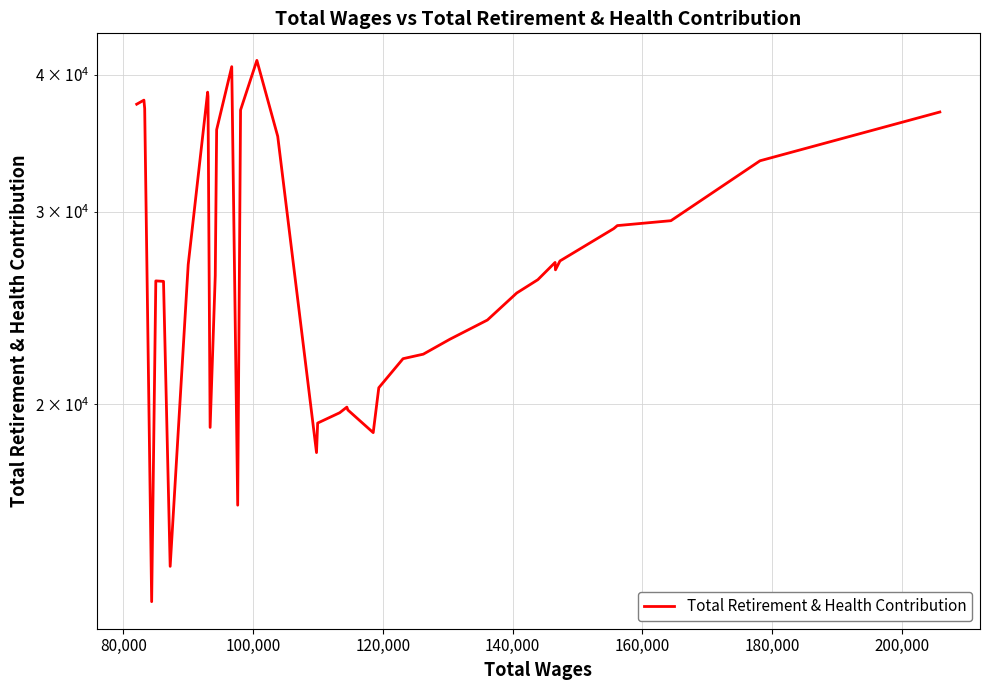

How many interior local valleys (lower than both neighbors) does the data have?

7